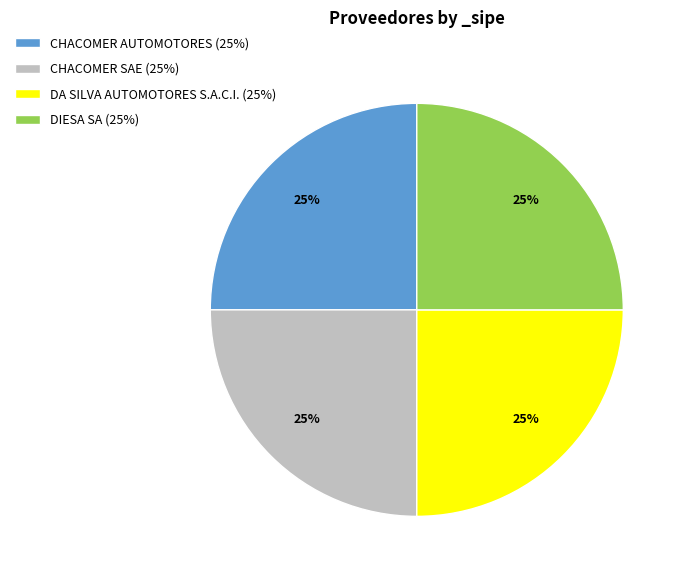

To the nearest percent, what portion does DIESA SA (25%) represent?

25%